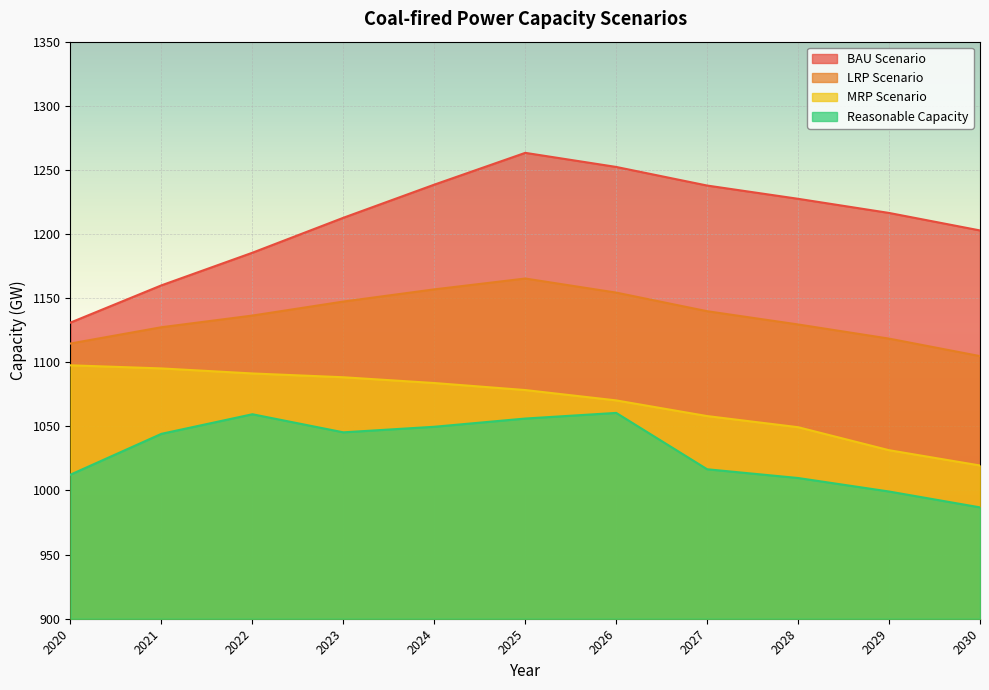

Which series has the largest range (max minus min)?

BAU Scenario